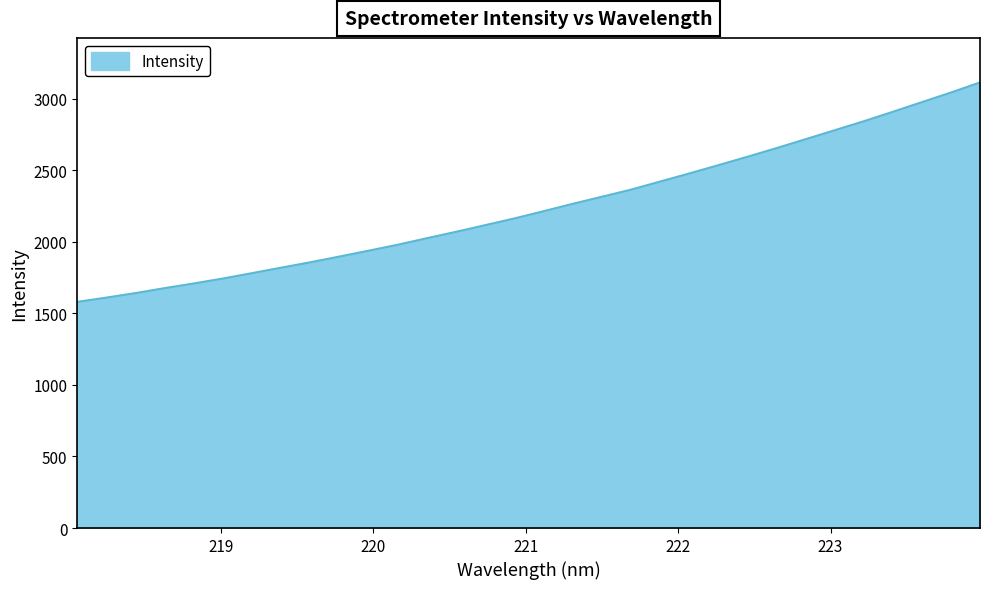

Count the number of data series in this chart.

1